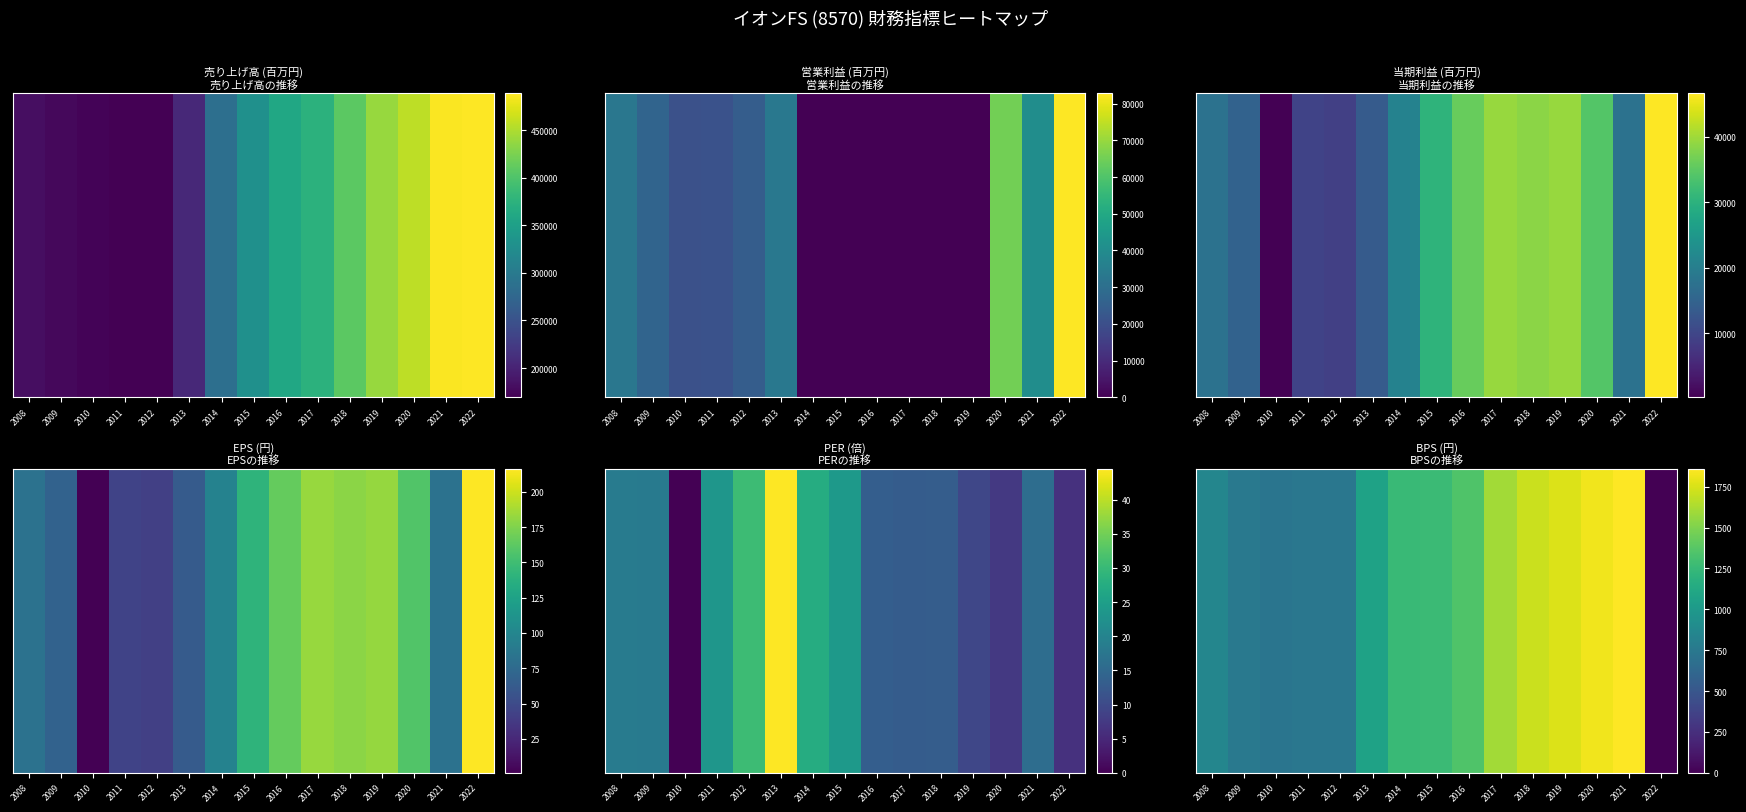

Between 2009 and 2012, which is larger?

2009